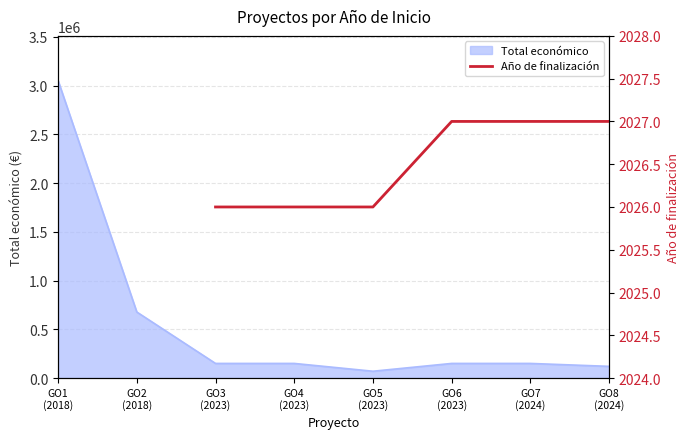

True or false: there are more than 0 points higher than both neighbors.

False